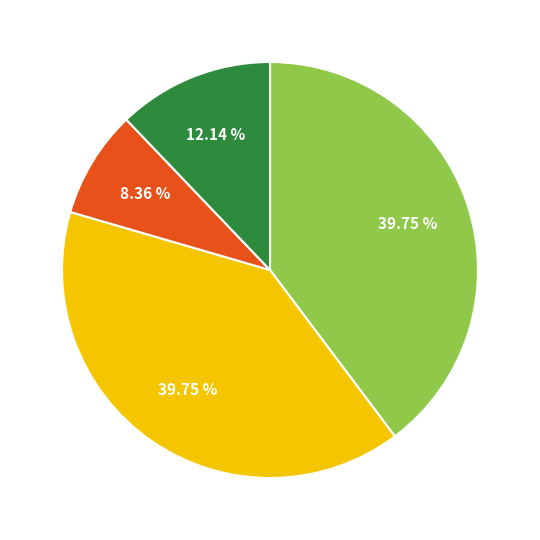

How many slices are in this pie chart?

4